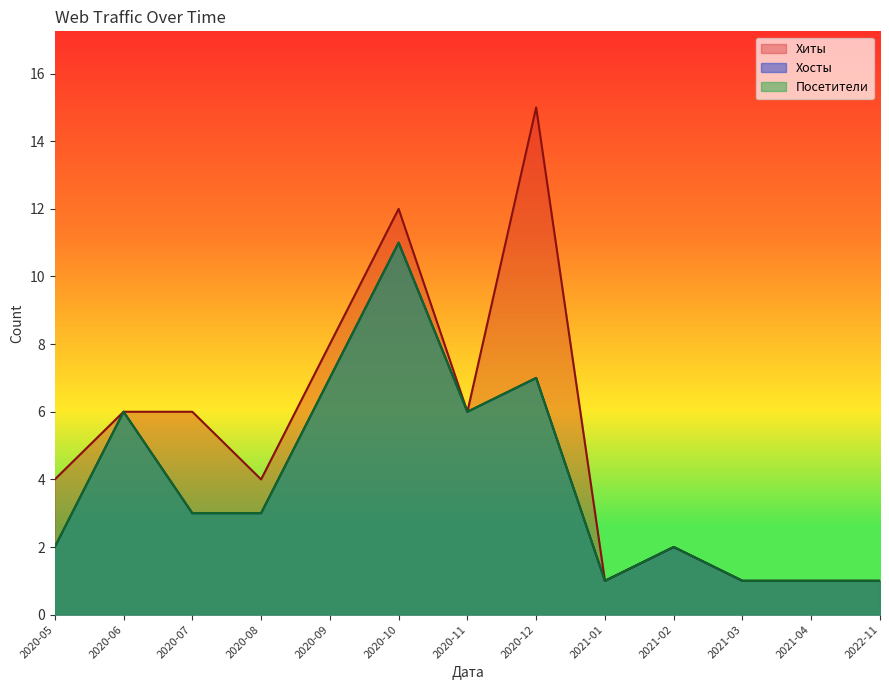

True or false: Хиты and Хосты cross at least once.

False